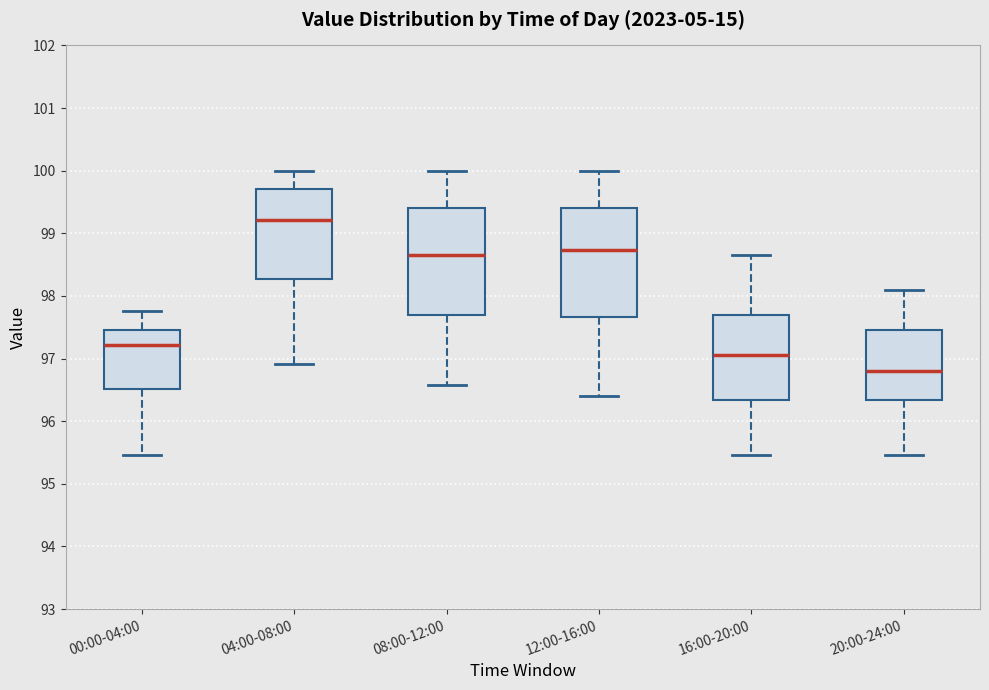

Reading left to right, read every box against the y-axis: the position of its median line, the range the box covers, and the ends of its whiskers. The values are not printed on the chart, so give them approximately, as read against the axis.

00:00-04:00: median 97.2, box 96.5 to 97.5, whiskers 95.5 to 97.8
04:00-08:00: median 99.2, box 98.3 to 99.7, whiskers 96.9 to 100.0
08:00-12:00: median 98.7, box 97.7 to 99.4, whiskers 96.6 to 100.0
12:00-16:00: median 98.7, box 97.7 to 99.4, whiskers 96.4 to 100.0
16:00-20:00: median 97.1, box 96.3 to 97.7, whiskers 95.5 to 98.7
20:00-24:00: median 96.8, box 96.3 to 97.5, whiskers 95.5 to 98.1